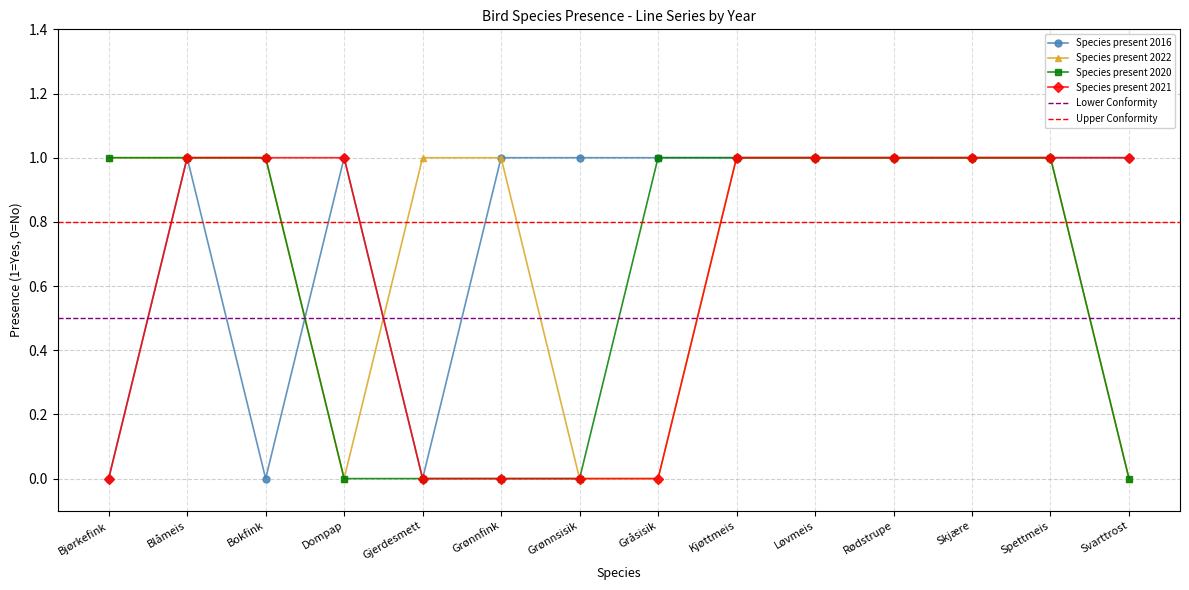

At which category does the chart reach its peak across all series?

Blåmeis